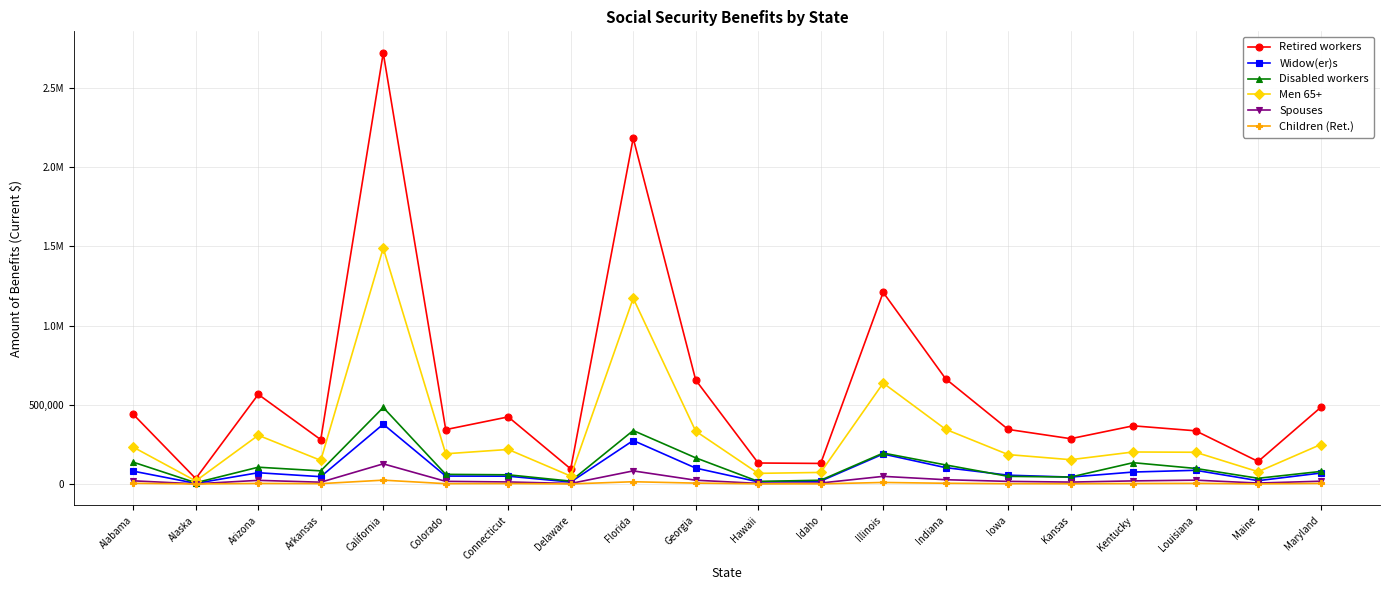

What are all the series names shown in the legend?

Retired workers, Widow(er)s, Disabled workers, Men 65+, Spouses, Children (Ret.)